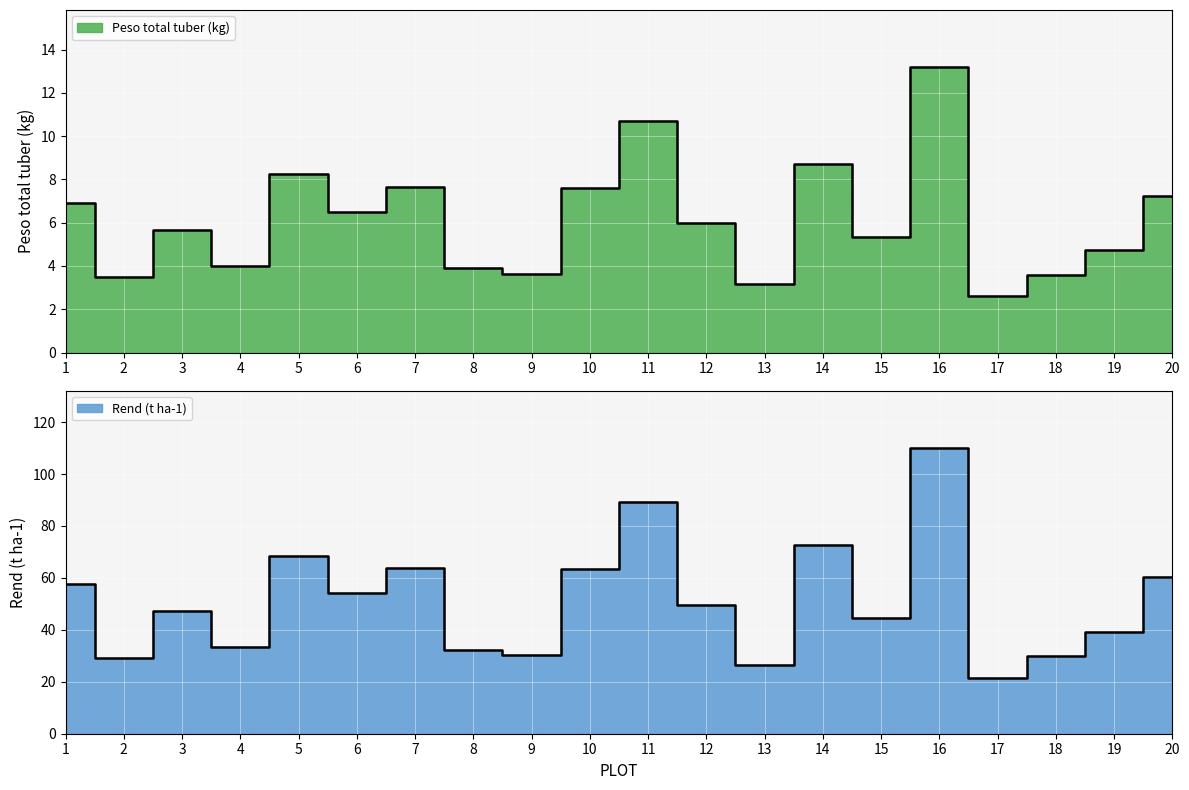

What value does the Rend (t ha-1) series have at 20?

60.3